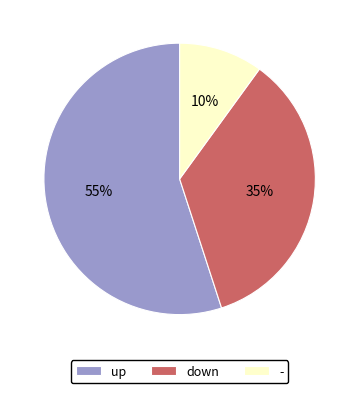

Which category has the biggest portion of the pie?

up